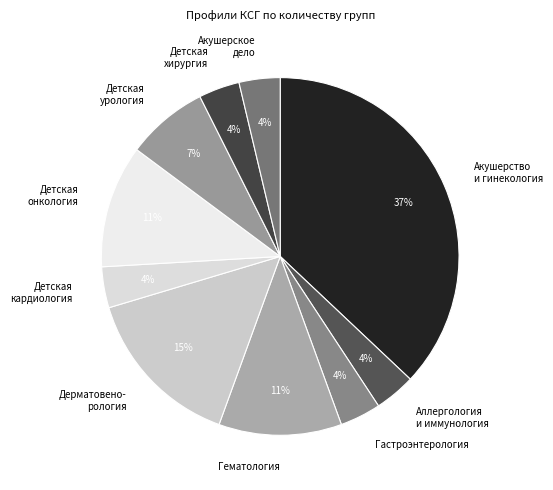

To the nearest percent, what is the combined percentage of Гематология and Гастроэнтерология?

15%